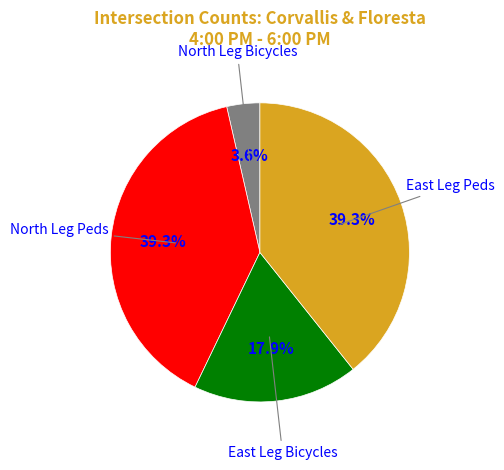

Is there a majority slice in this chart?

No